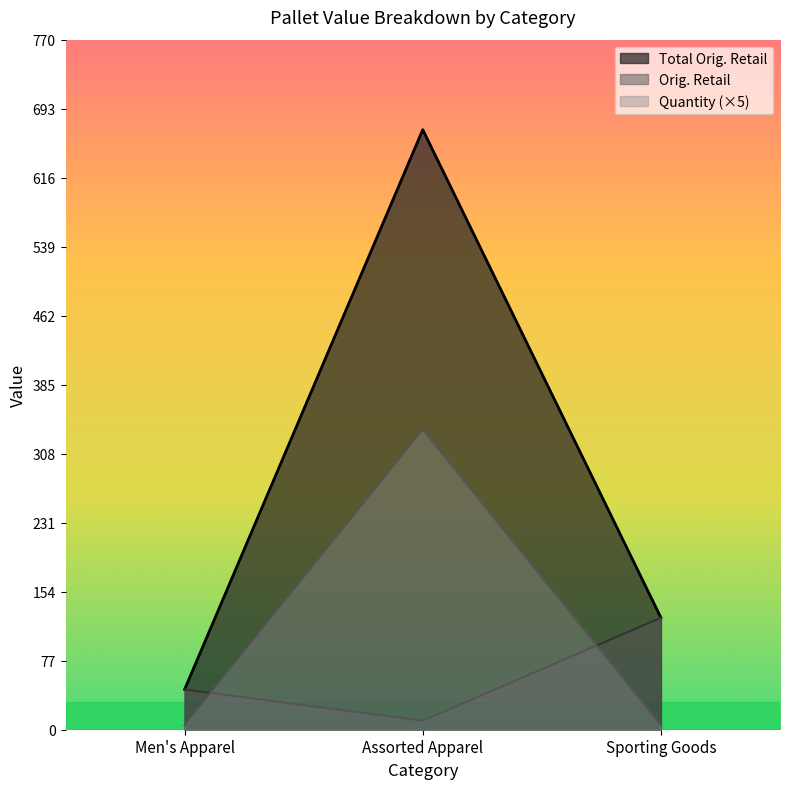

What are all the series names shown in the legend?

Total Orig. Retail, Orig. Retail, Quantity (×5)